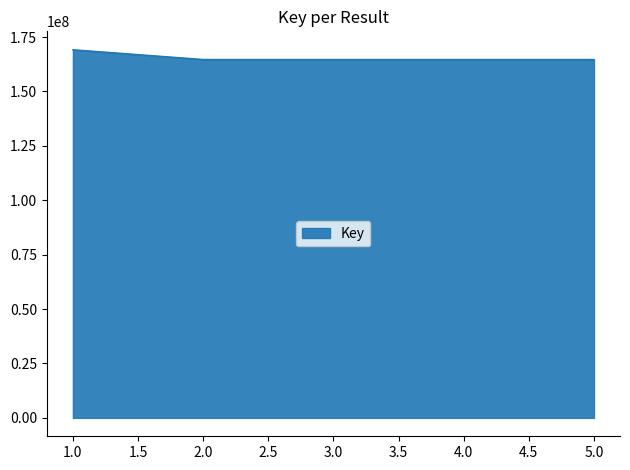

What is the sum of all values?

828010982